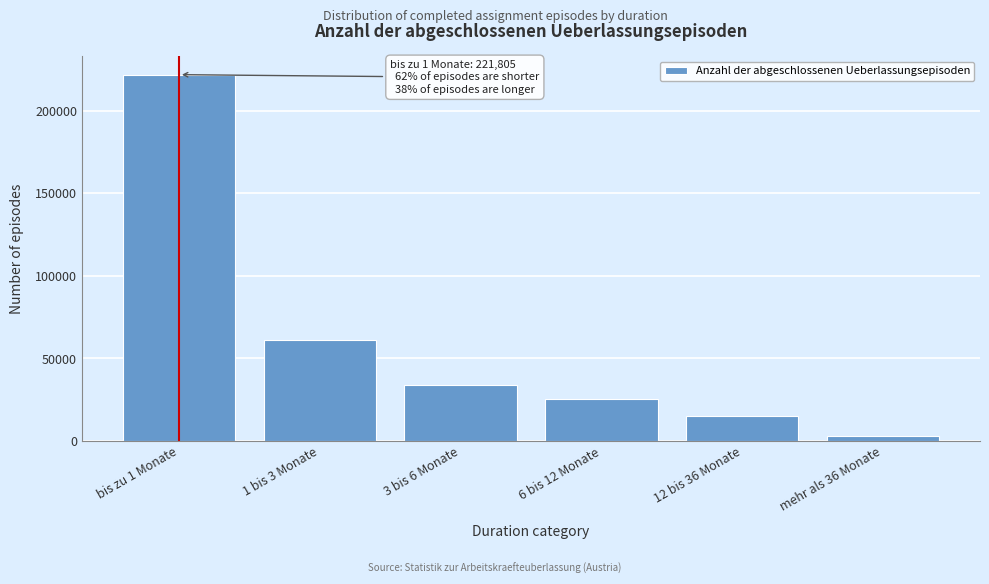

Reading left to right, transcribe all the data shown in this chart.

bis zu 1 Monate=221805	1 bis 3 Monate=61080	3 bis 6 Monate=33902	6 bis 12 Monate=25175	12 bis 36 Monate=15220	mehr als 36 Monate=2761